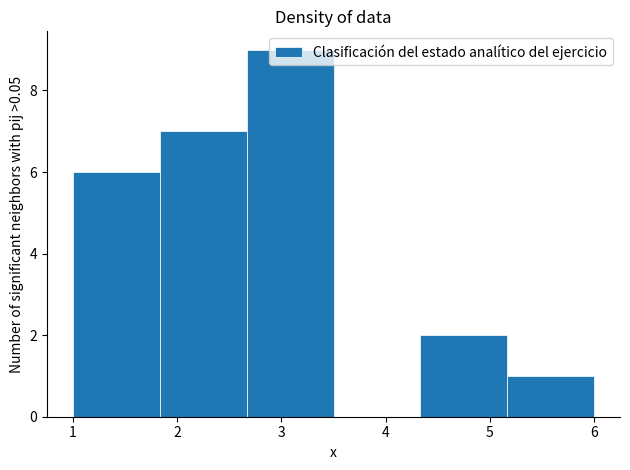

Reading left to right, list every bar in this chart as the range it spans on the x-axis followed by its height. Neither the bar edges nor the heights are printed on the chart, so give them approximately, as read against the axes.

1.0 to 1.8: 6
1.8 to 2.7: 7
2.7 to 3.5: 9
3.5 to 4.3: 0
4.3 to 5.2: 2
5.2 to 6.0: 1